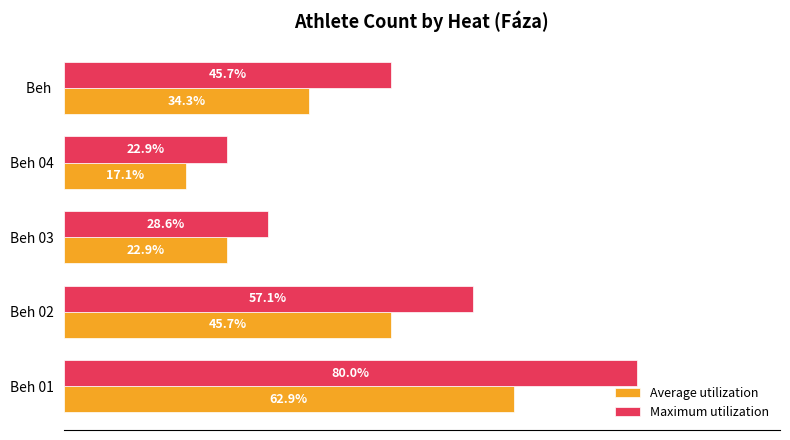

What are all the series names shown in the legend?

Average utilization, Maximum utilization